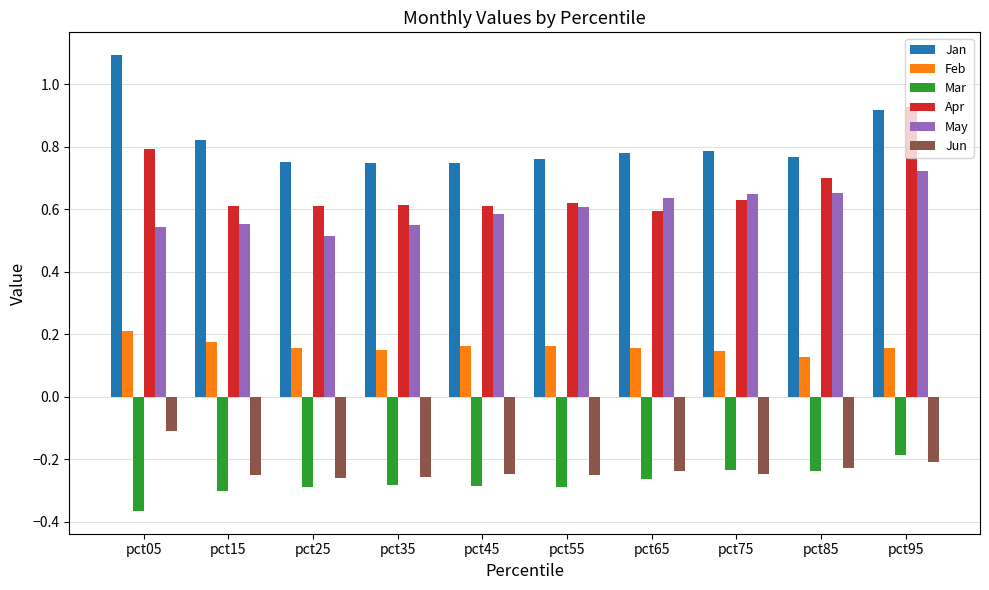

How many Feb values are between 0 and 1?

10